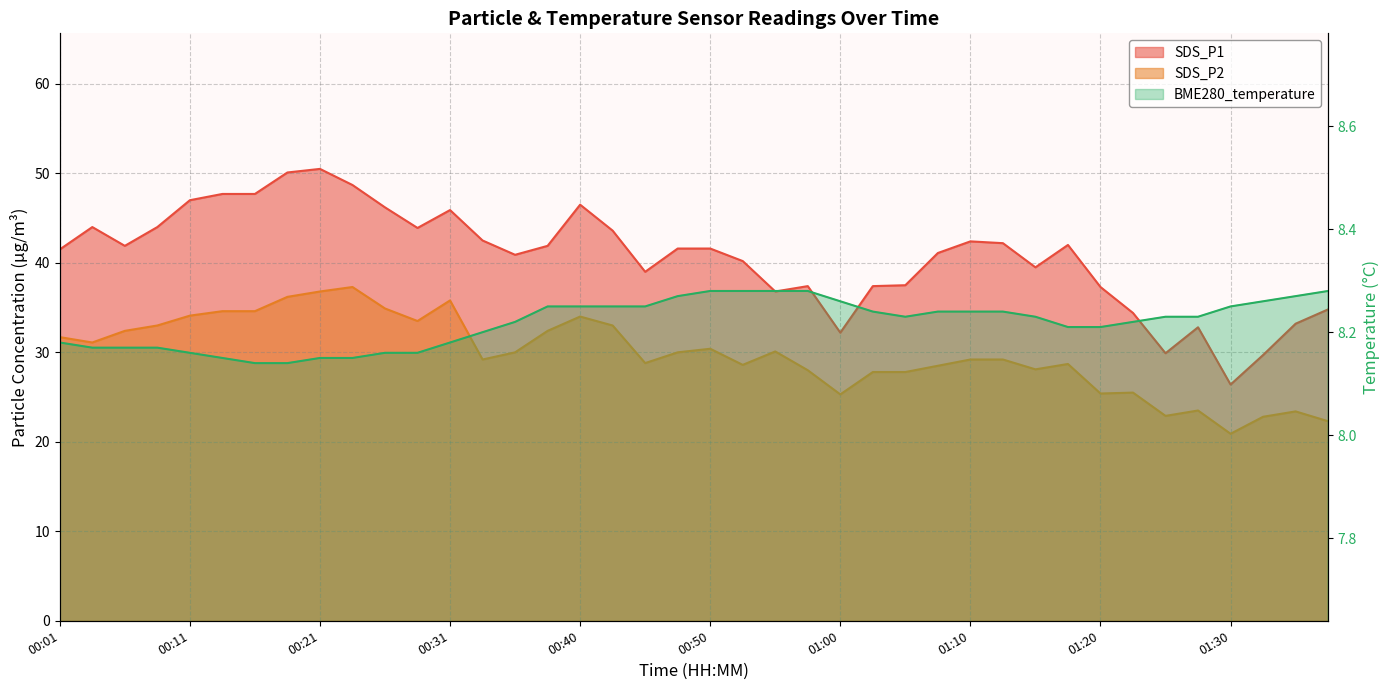

The value of SDS_P2 at 01:17 is 28.7. True or false?

True